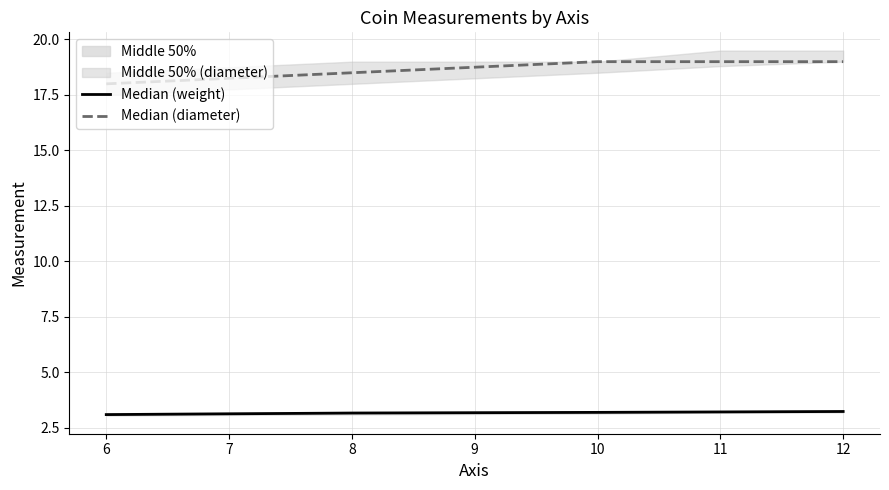

True or false: Median (diameter) and Median (weight) intersect in this chart.

False